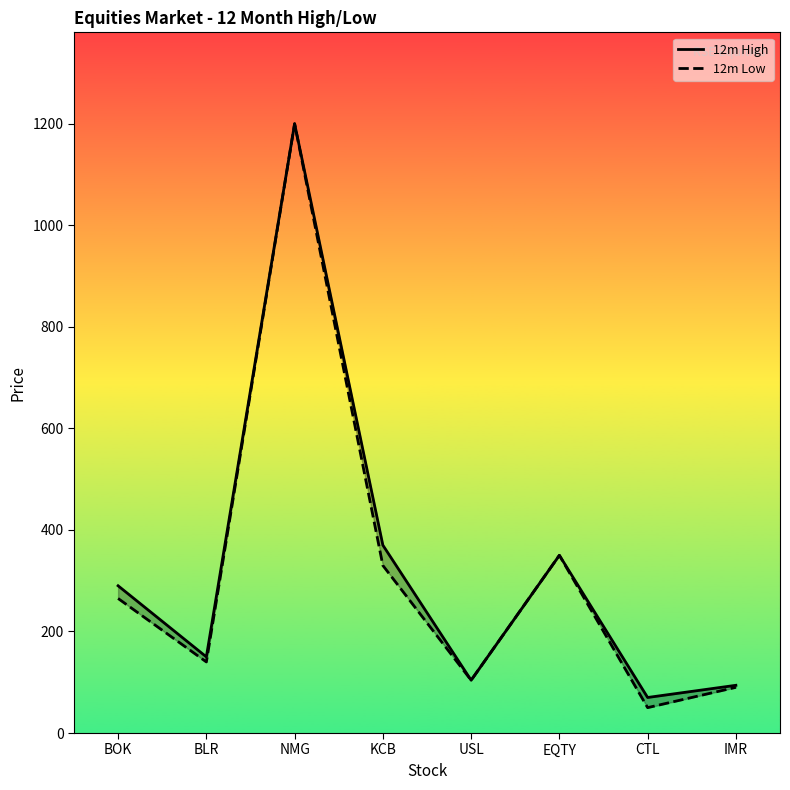

True or false: 12m High and 12m Low cross at least once.

False